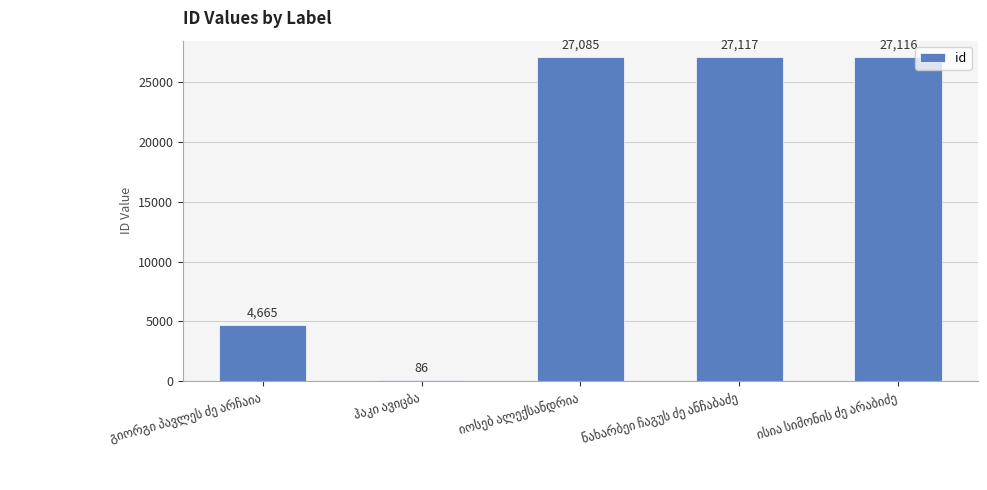

What is the maximum value shown in the chart?

27117